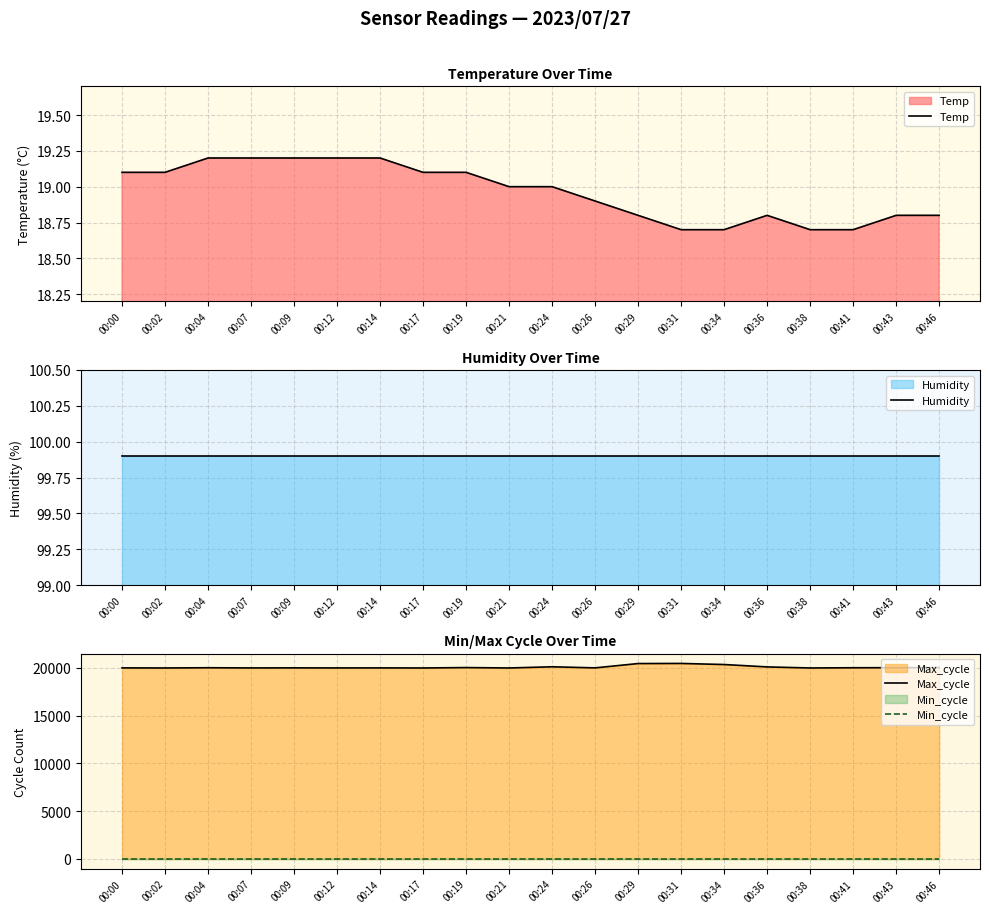

What is the lowest value of the Humidity series?

99.9